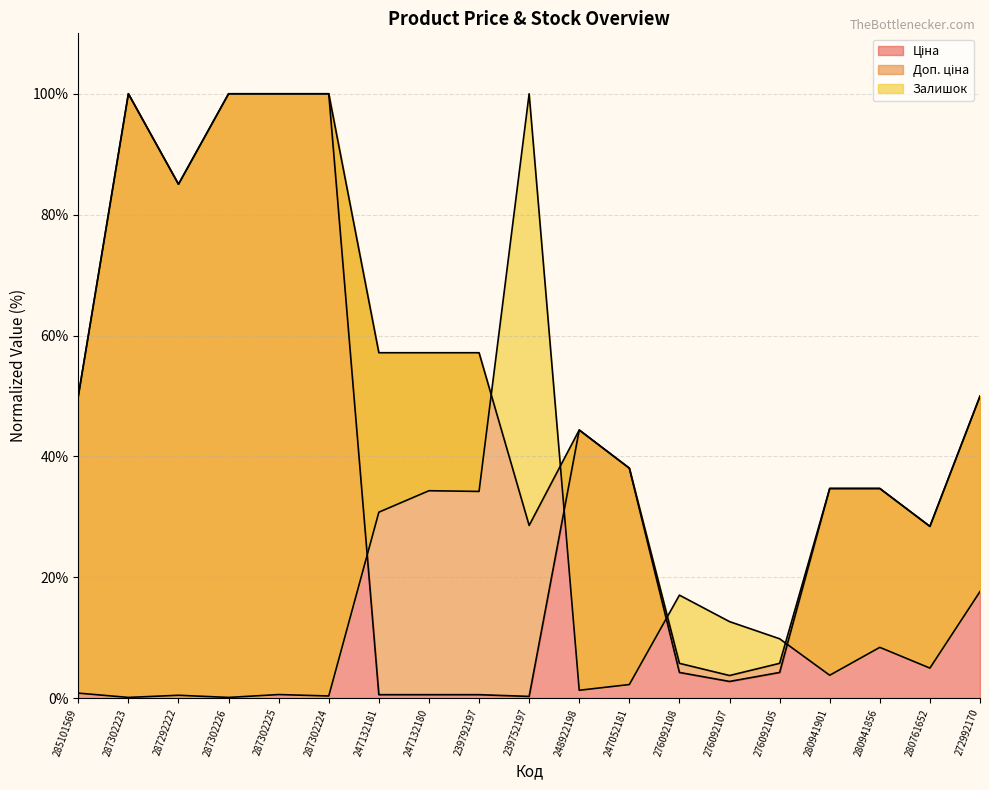

What is the sum of all Доп. ціна values?

980.5